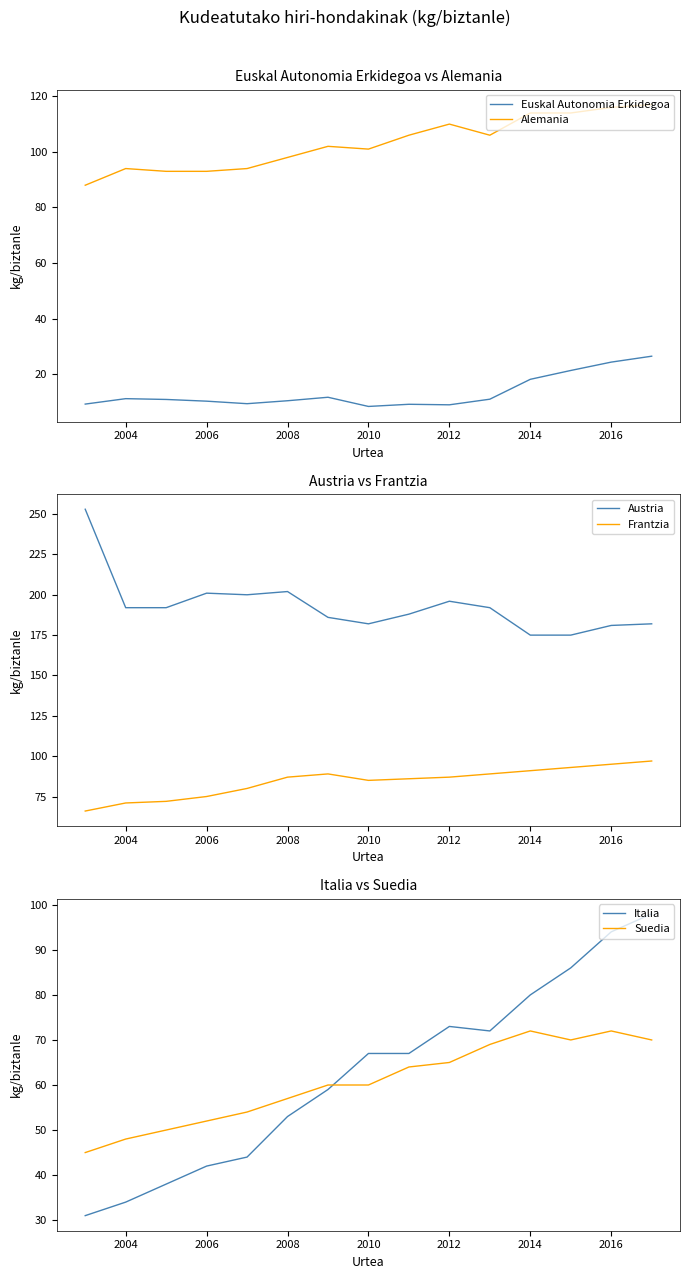

The value of Alemania at 2004 is 94.0. True or false?

True